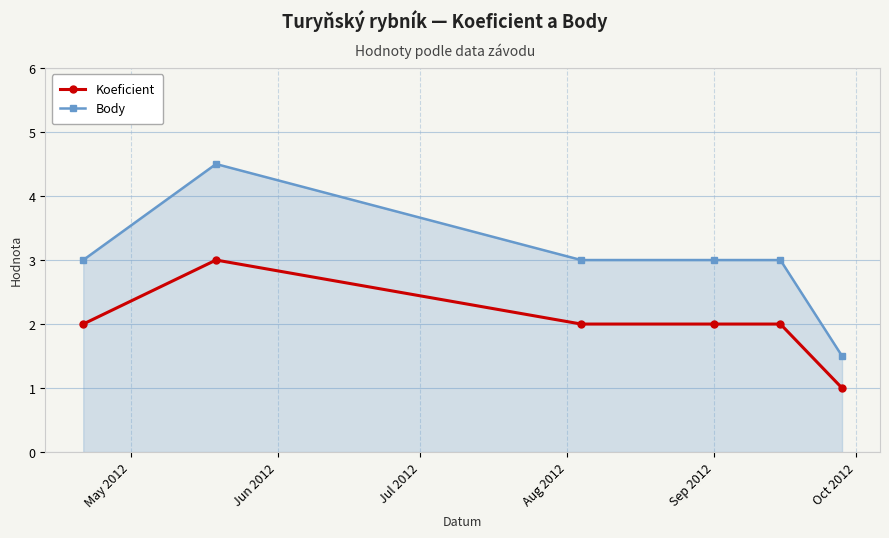

Rank the series by their average value, from lowest to highest.

Koeficient, Body